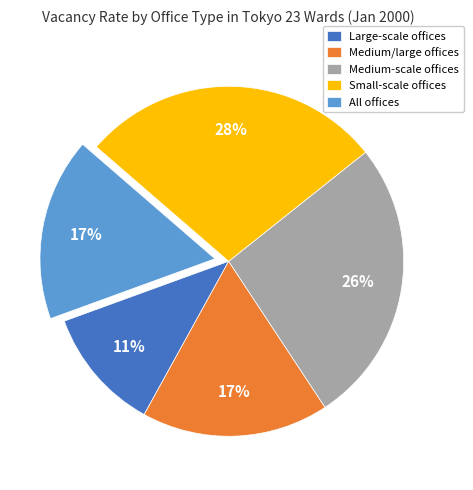

True or false: Large-scale offices accounts for 1% of the total.

False